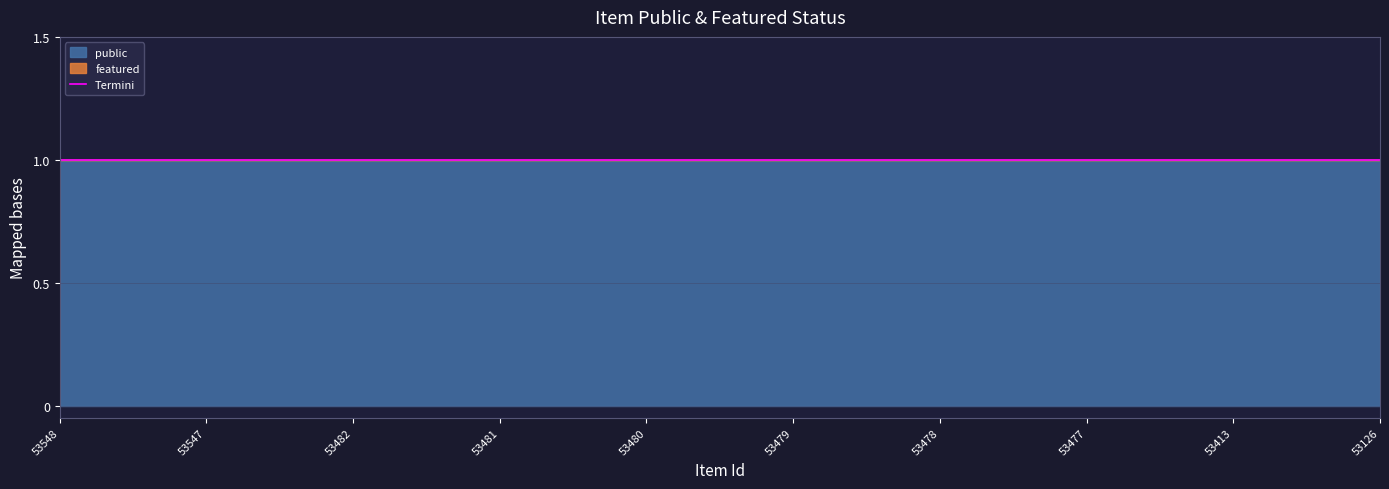

How many categories are shown in the chart?

10